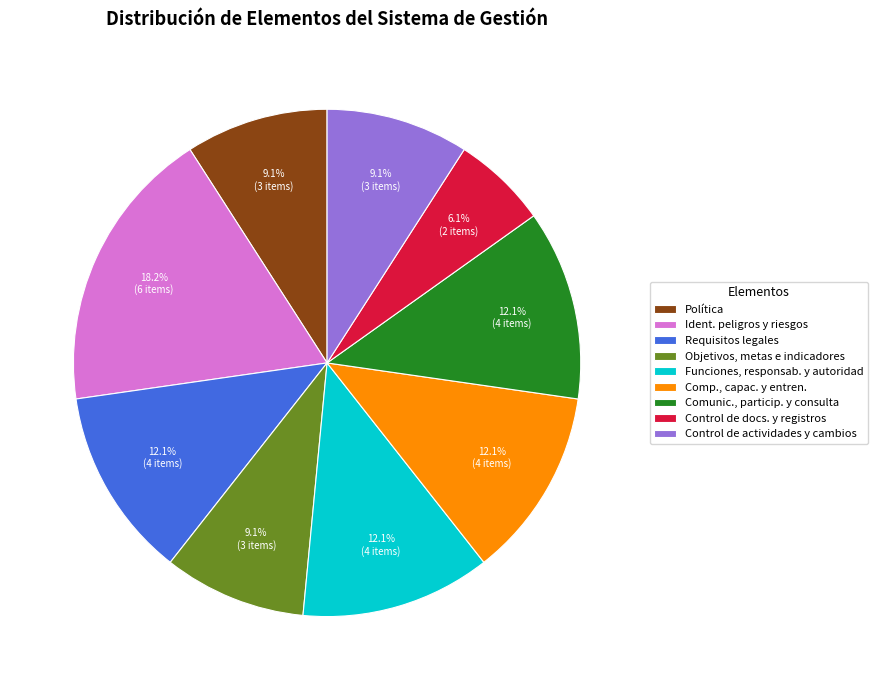

Which category has the smallest portion of the pie?

Control de docs. y registros